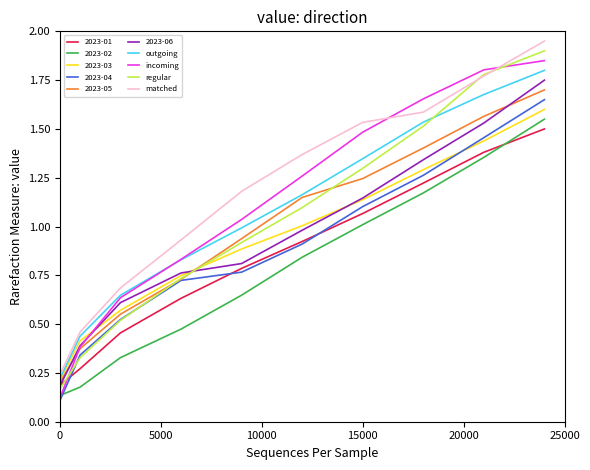

After their last crossing, which series has the higher values: regular or outgoing?

regular